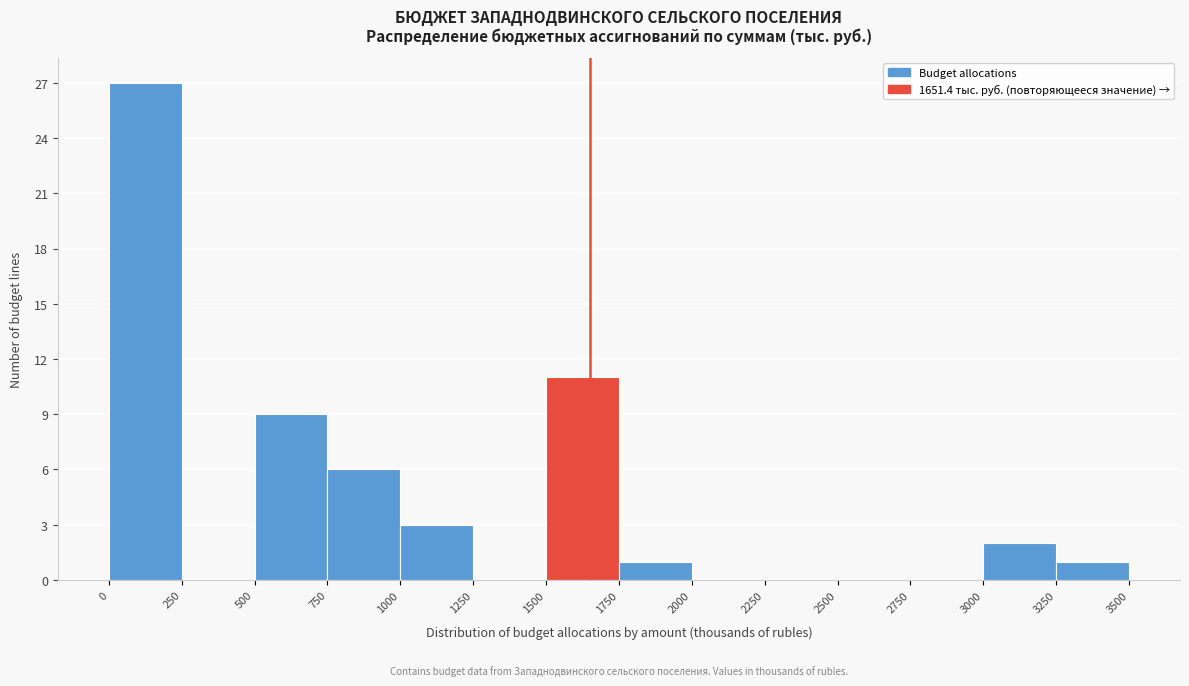

Over which range of the x-axis is the bar tallest?

0 to 250